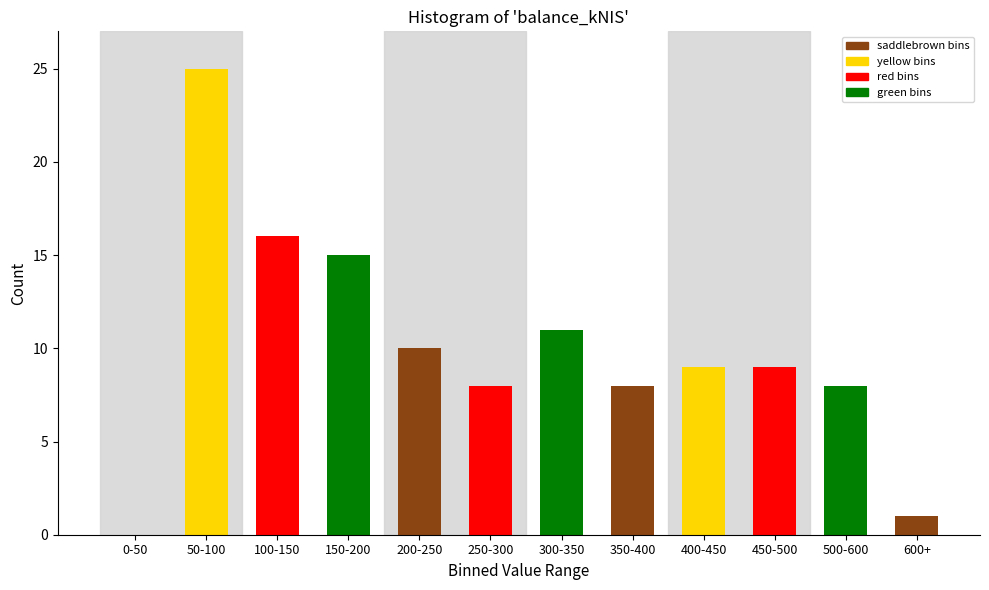

Reading right to left, list all the values displayed in this chart.

600+=1	500-600=8	450-500=9	400-450=9	350-400=8	300-350=11	250-300=8	200-250=10	150-200=15	100-150=16	50-100=25	0-50=0